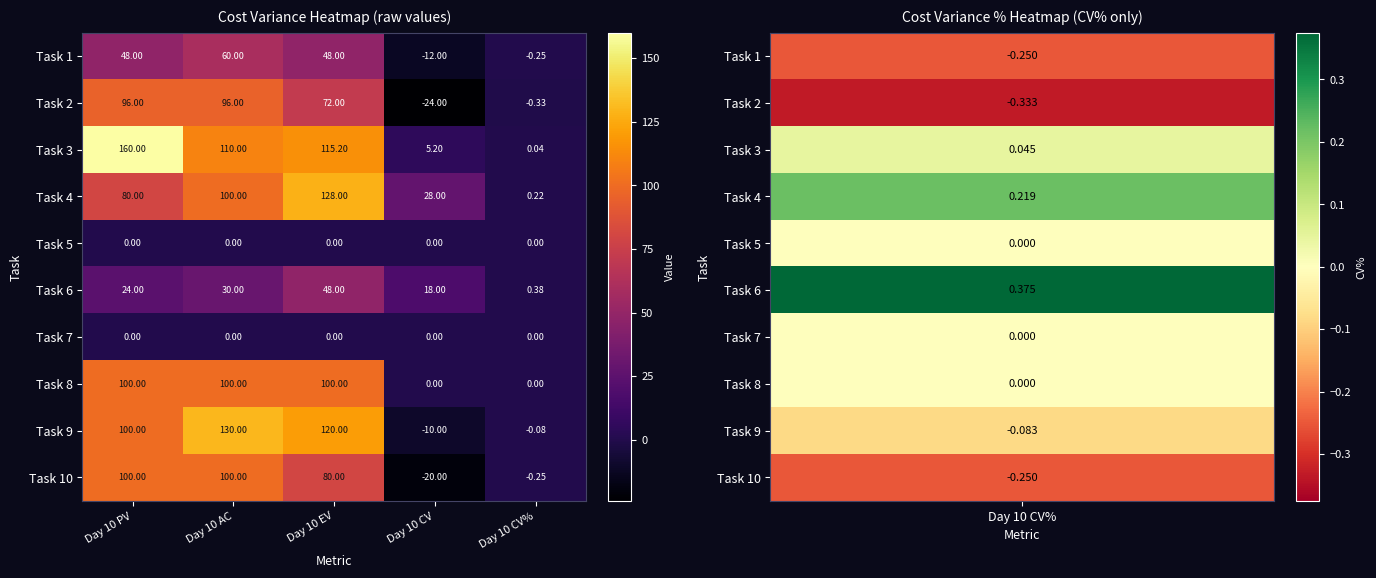

What is the minimum value shown in the chart?

-24.0